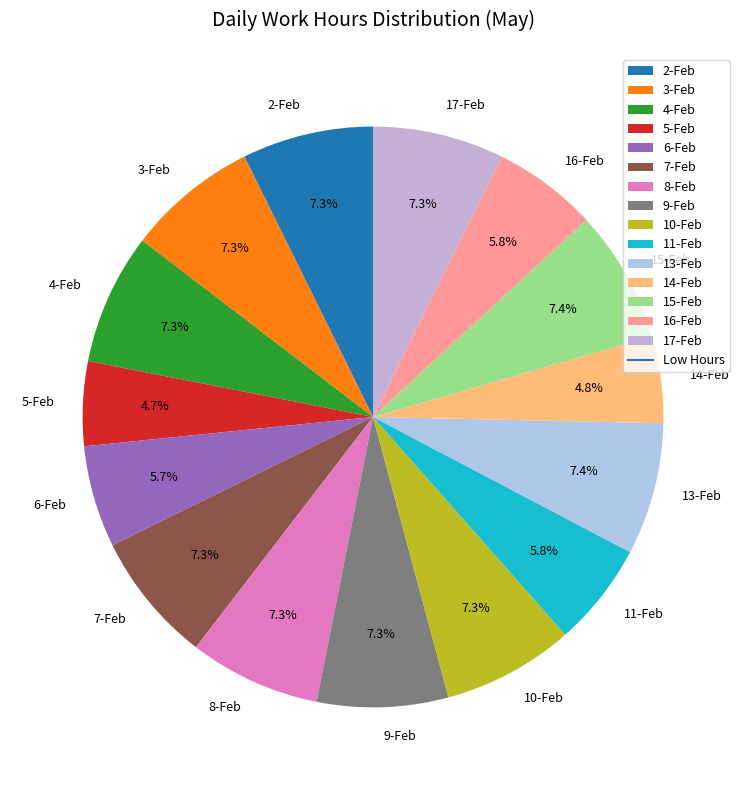

Is 15-Feb the majority of the pie?

No